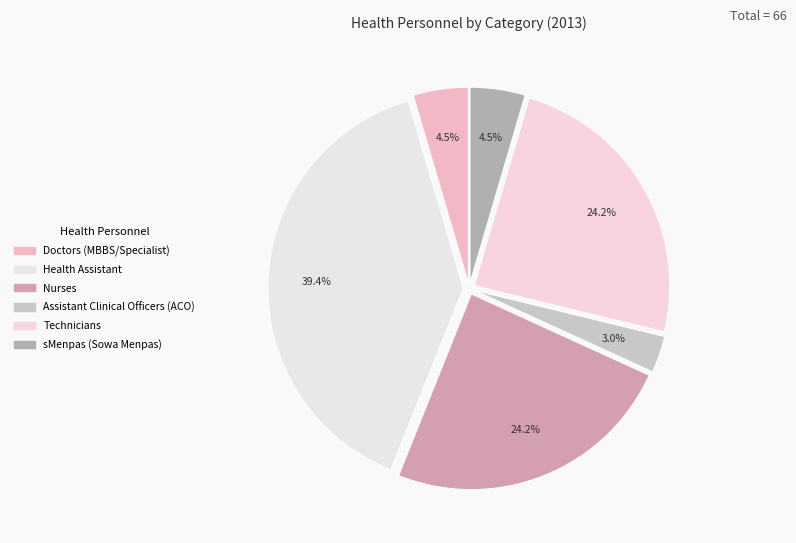

Count the number of slices in the pie.

6